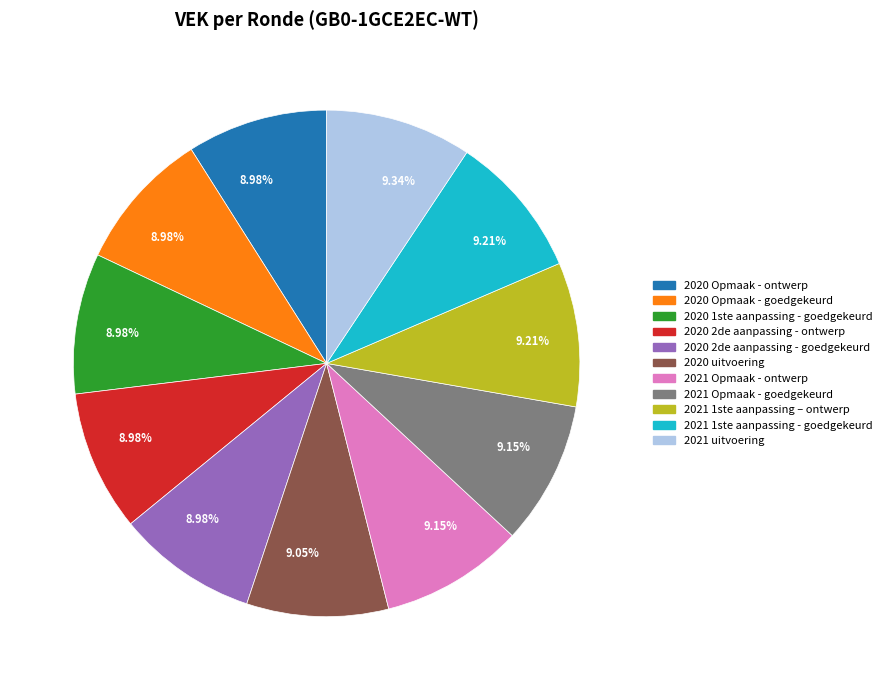

Combined, do 2020 Opmaak - goedgekeurd and 2021 Opmaak - goedgekeurd account for over 50%?

No